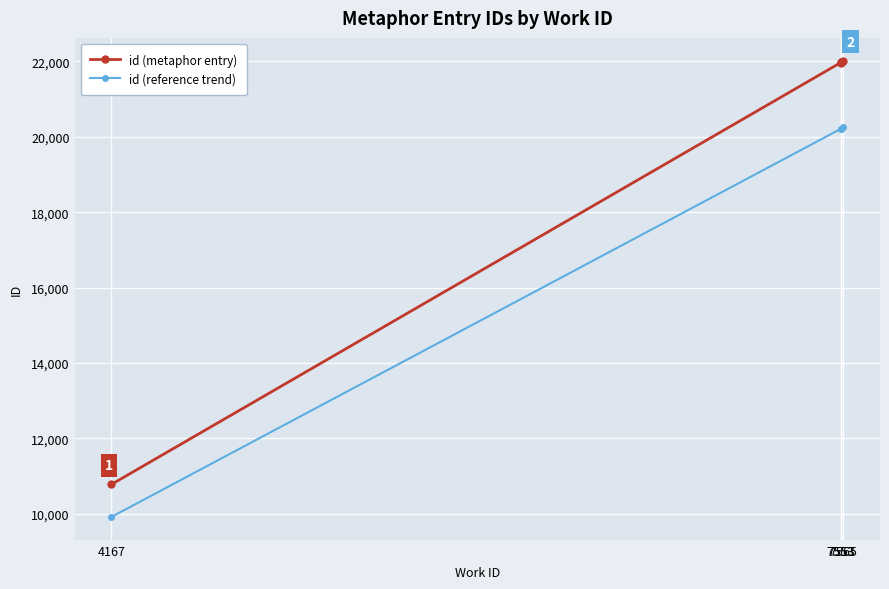

Which has a higher value, 7553 or 7553?

7553